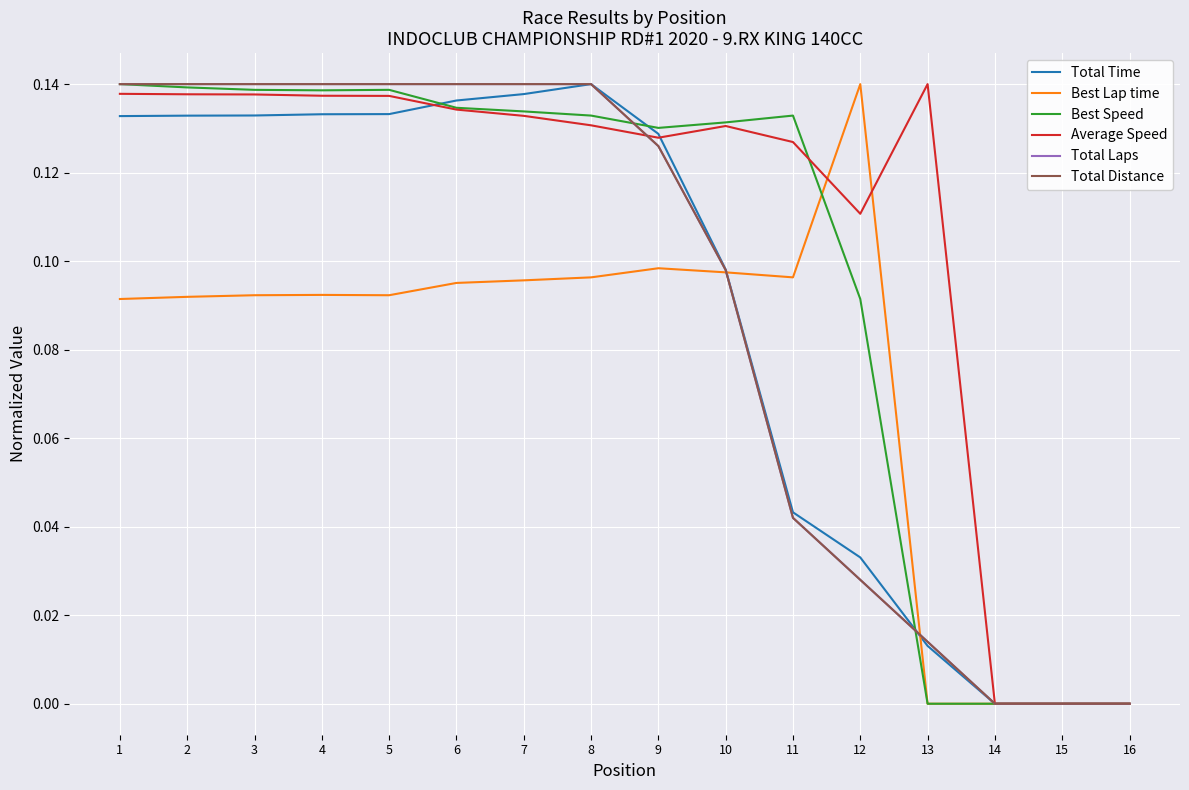

Rank the series at 11 from lowest to highest value.

Total Laps, Total Distance, Total Time, Best Lap time, Average Speed, Best Speed